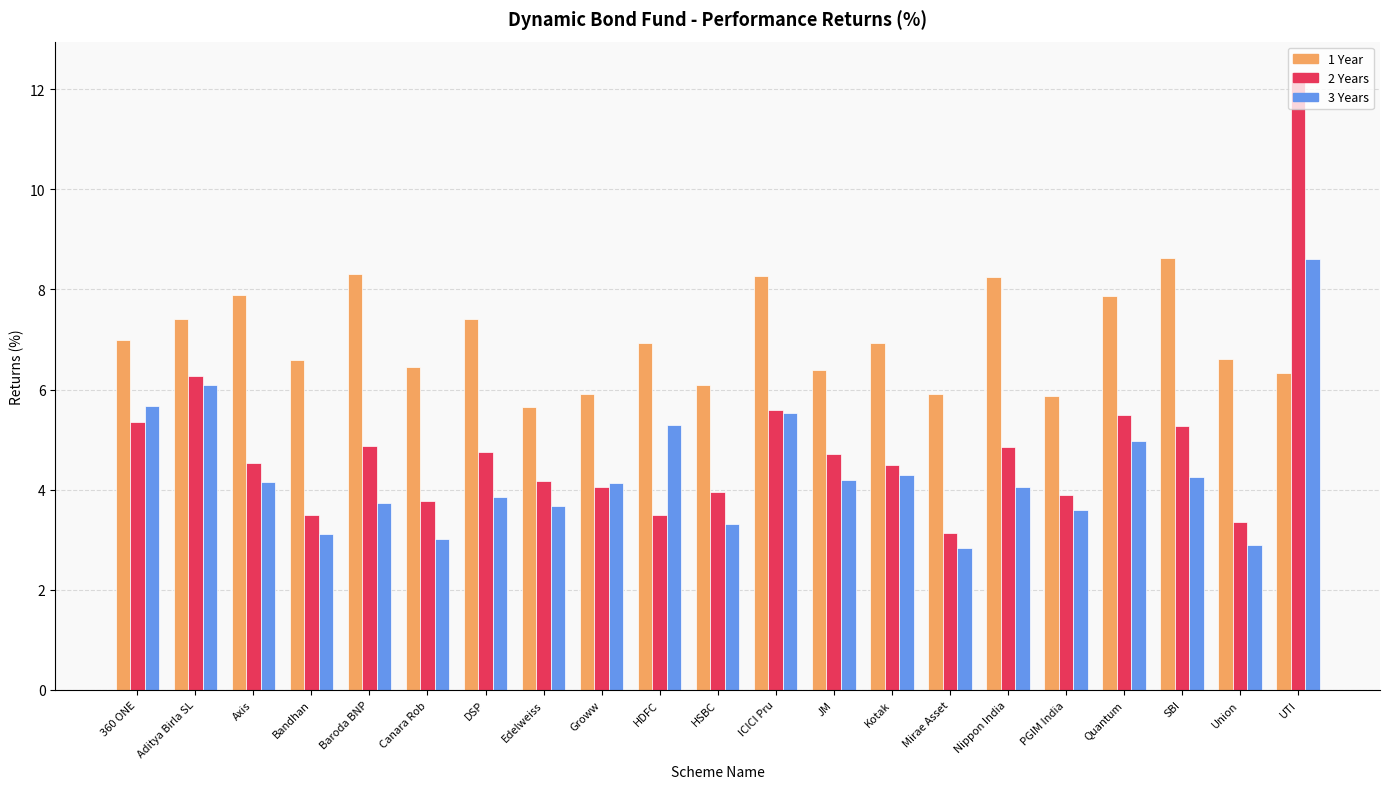

At which category is the sum across all series the highest?

UTI